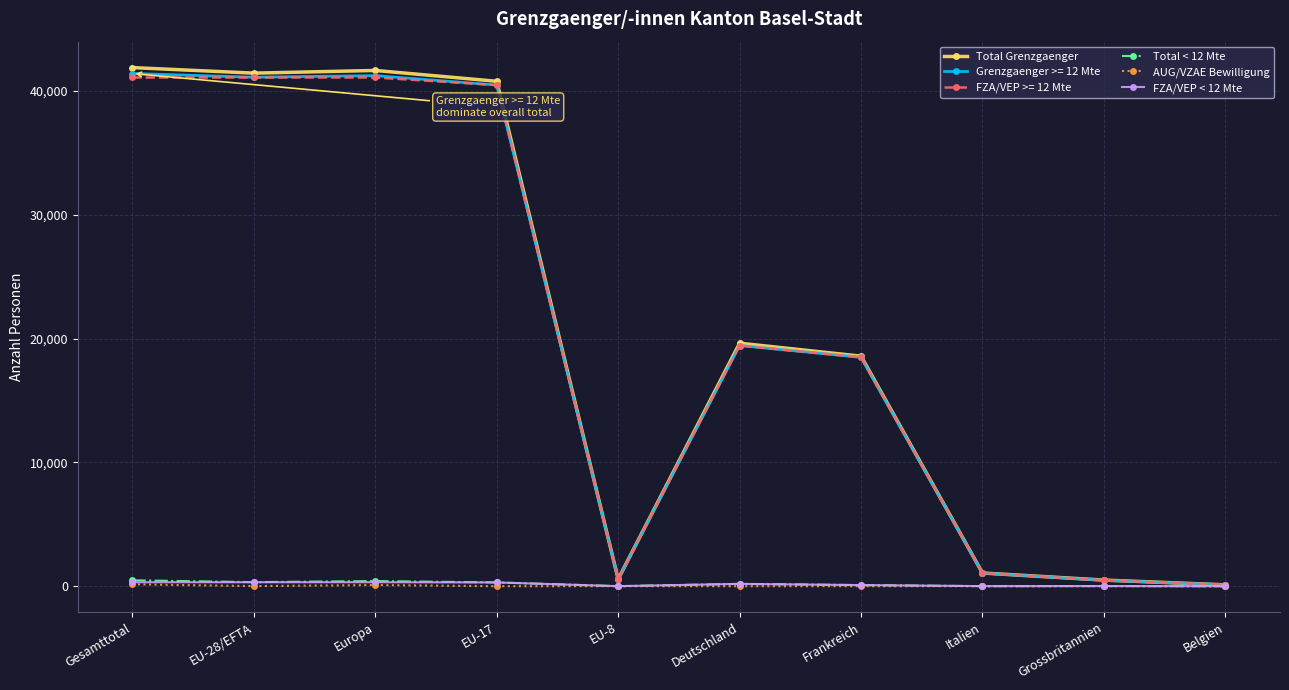

At how many categories does at least one series exceed 27114?

4